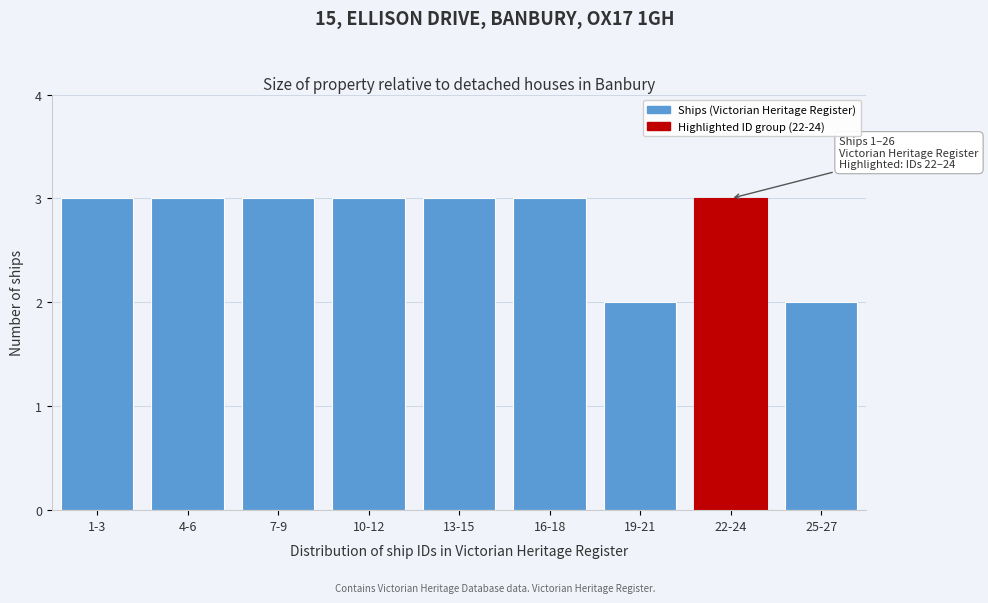

Reading left to right, what are all the values shown in this chart?

1-3=3	4-6=3	7-9=3	10-12=3	13-15=3	16-18=3	19-21=2	22-24=3	25-27=2